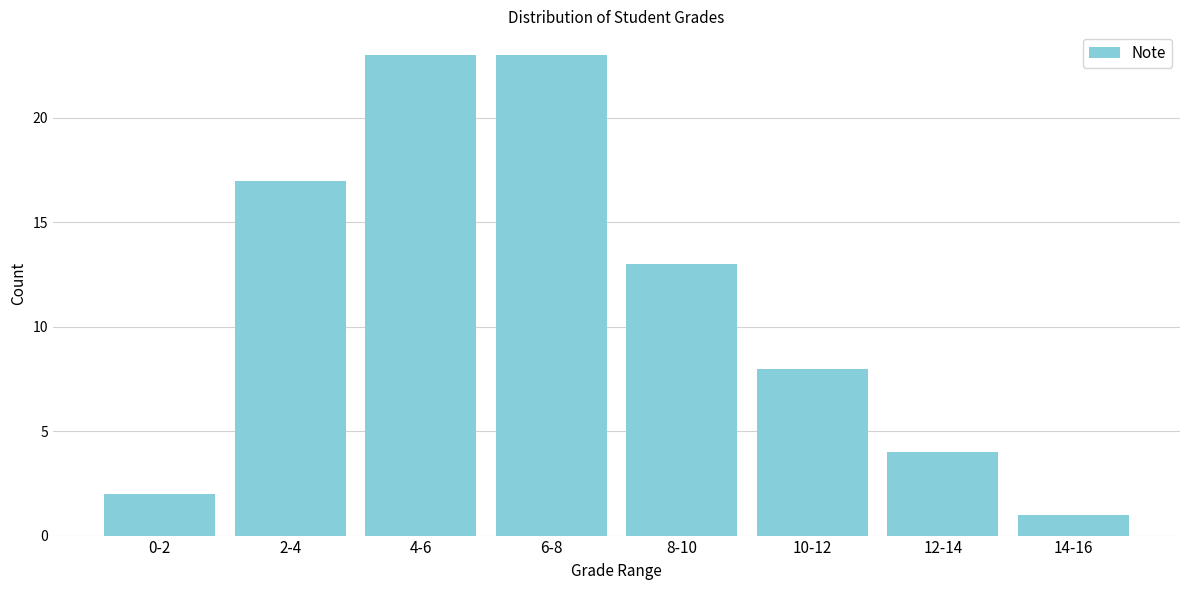

Reading left to right, transcribe all the data shown in this chart.

2	17	23	23	13	8	4	1